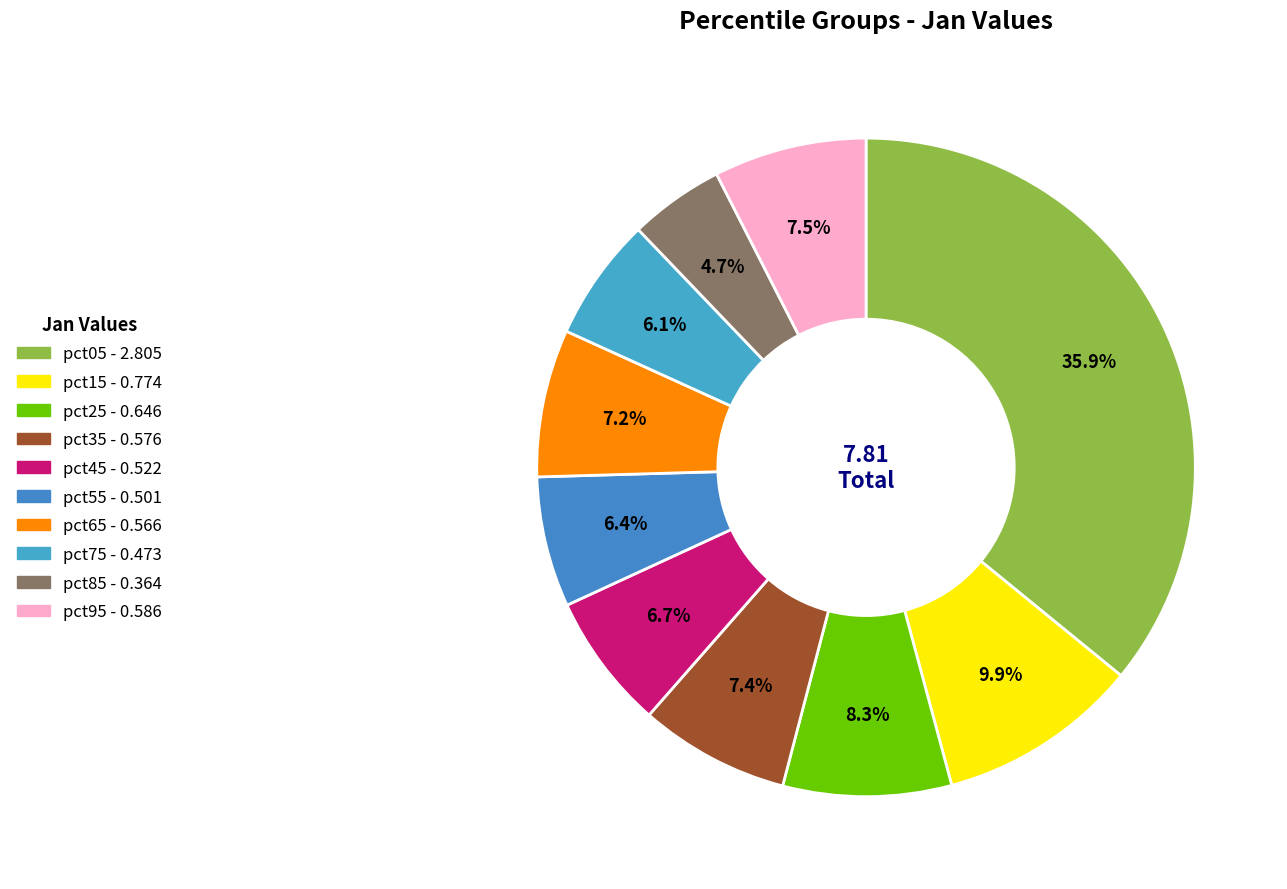

What percentage is the pct45 slice, to the nearest percent?

7%